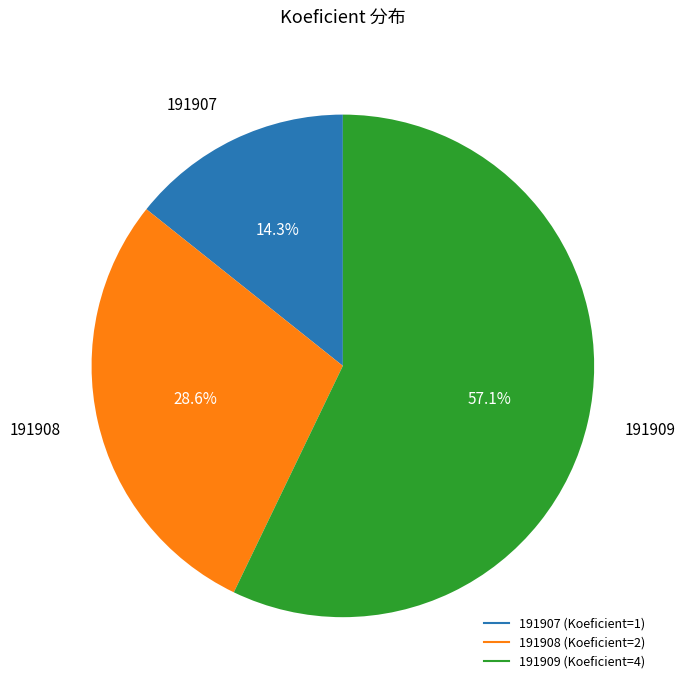

Does 191907 account for over 50% of the chart?

No